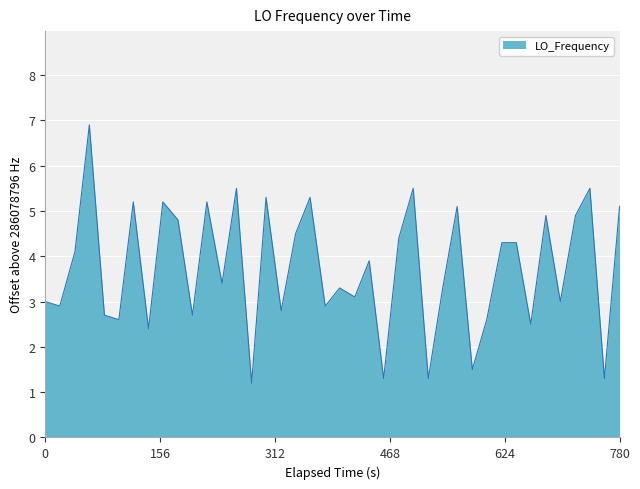

What is the smallest value displayed?

1.2